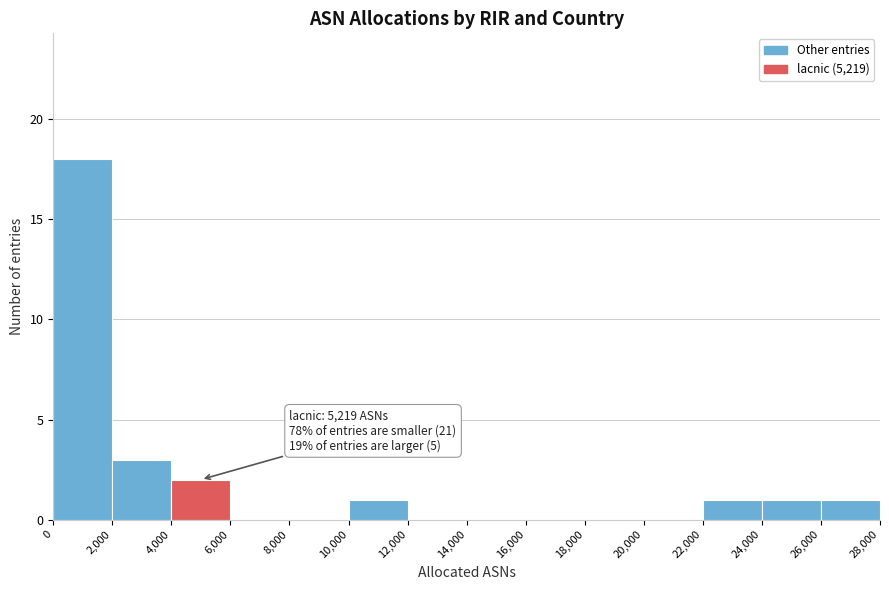

Which range on the x-axis has the tallest bar?

0 to 2,000